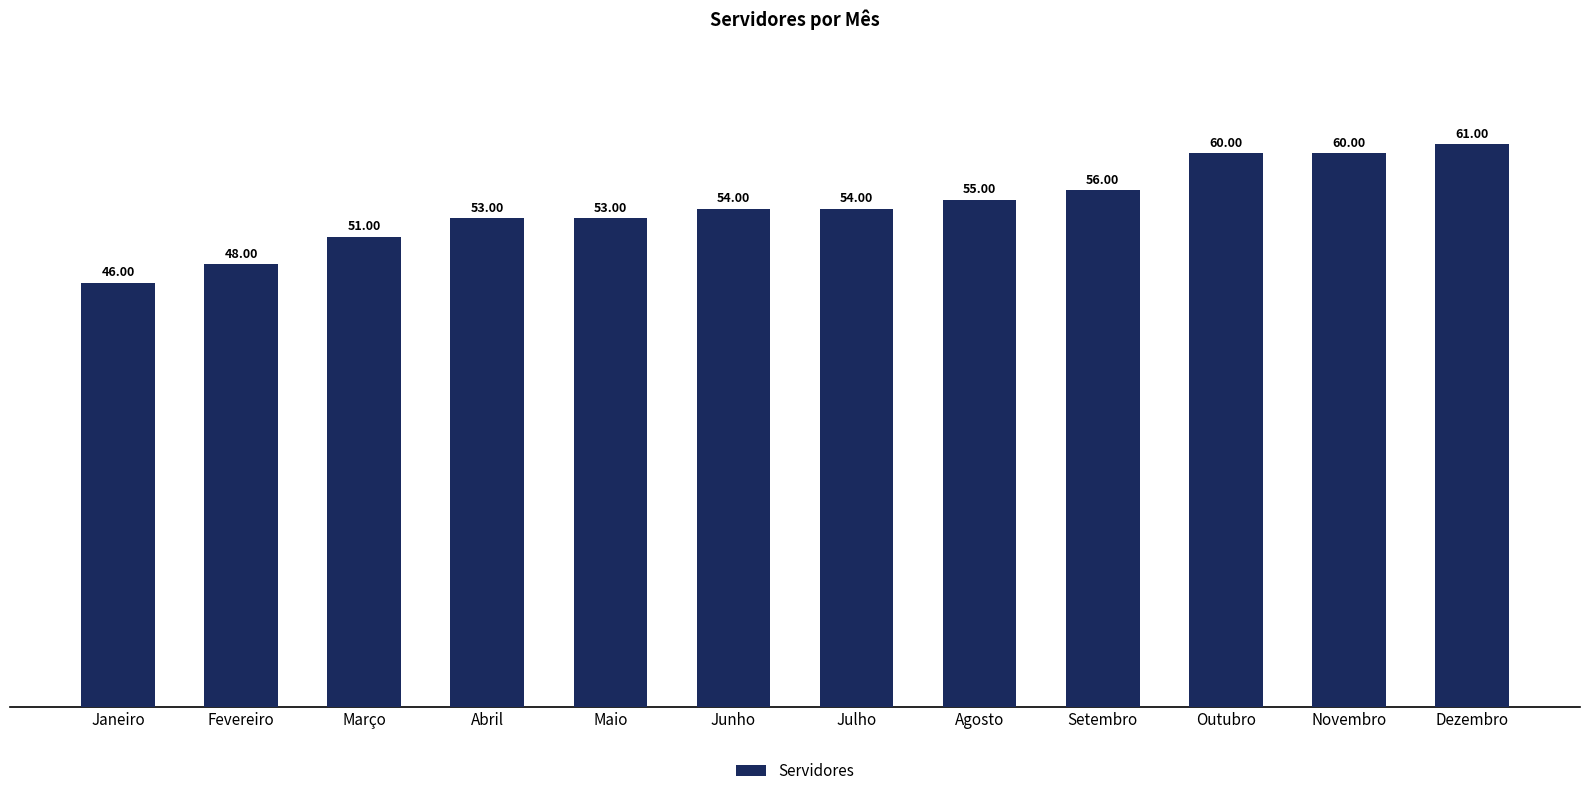

What is the sum of the values at Novembro and Dezembro?

121